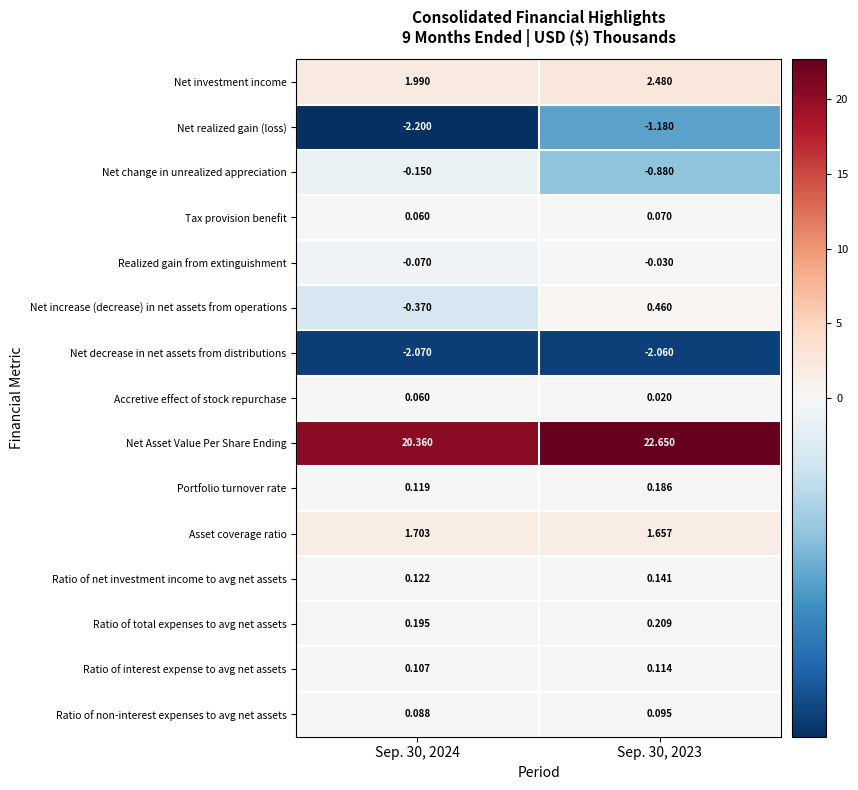

Count the number of categories in the chart.

2